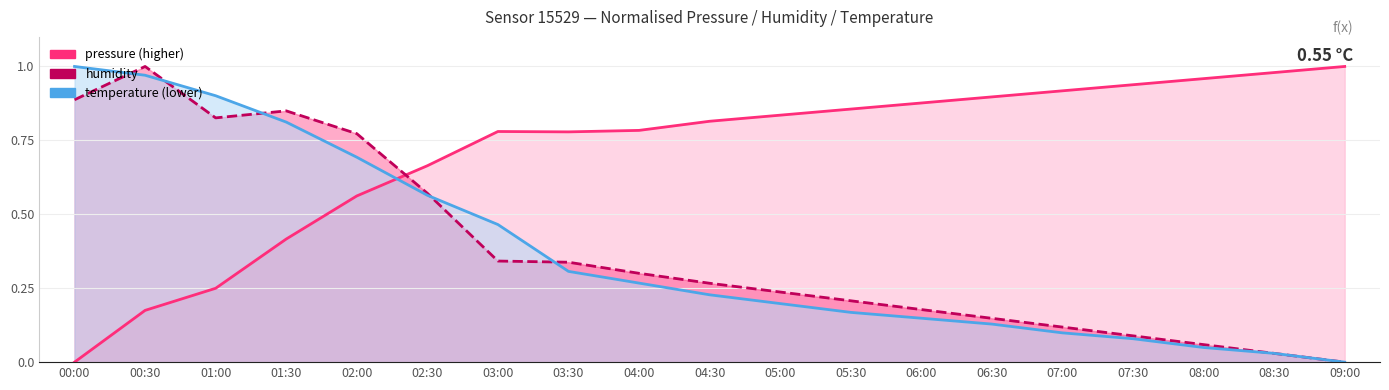

How many values in the pressure series exceed 0?

18